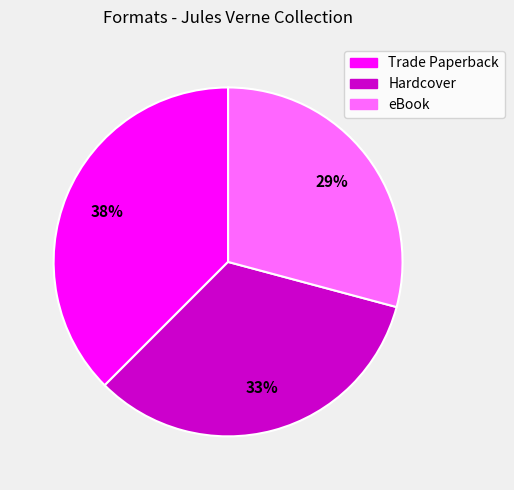

How many slices are in this pie chart?

3